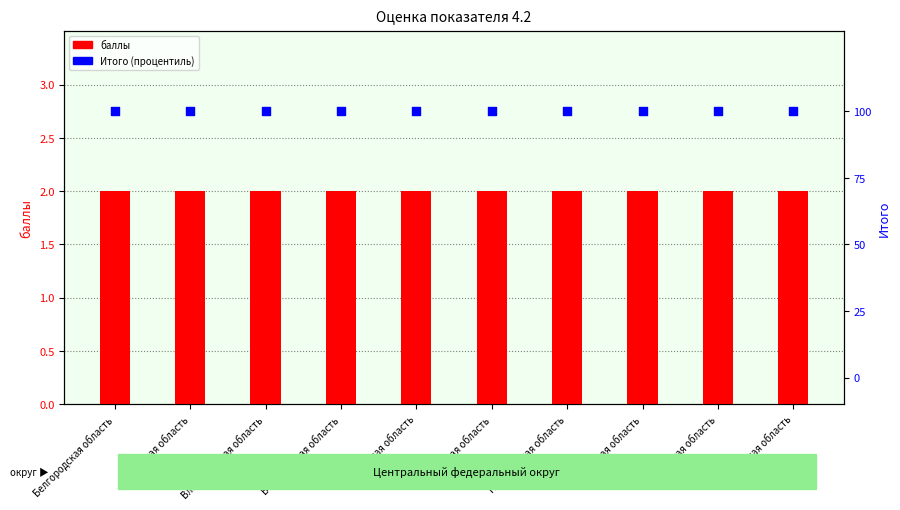

What are all the series names shown in the legend?

баллы, Итого (процентиль)